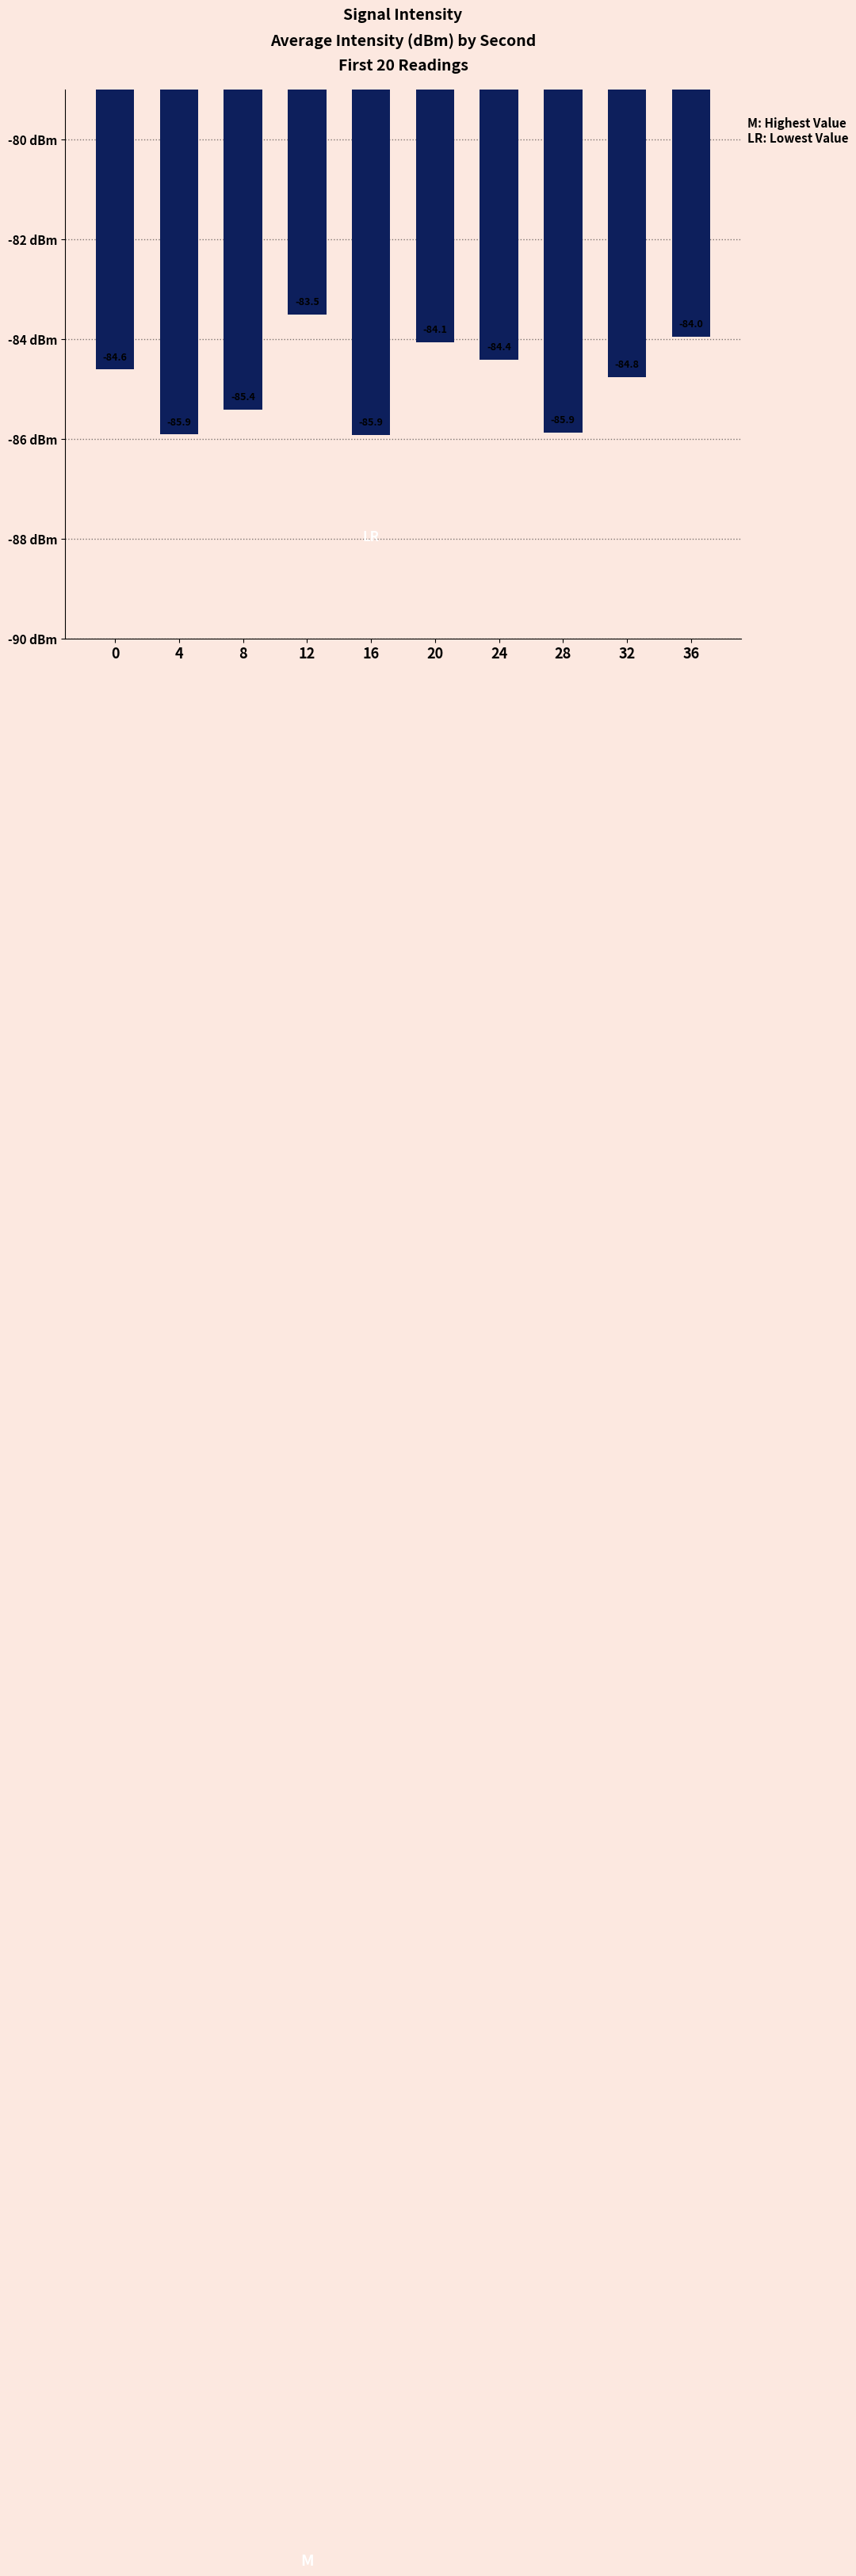

What is the value of the 4th bar from the left?

-83.5